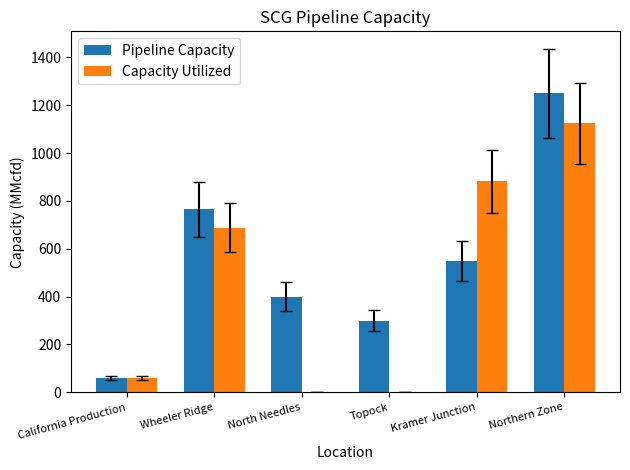

At which category does the chart reach its peak across all series?

Northern Zone